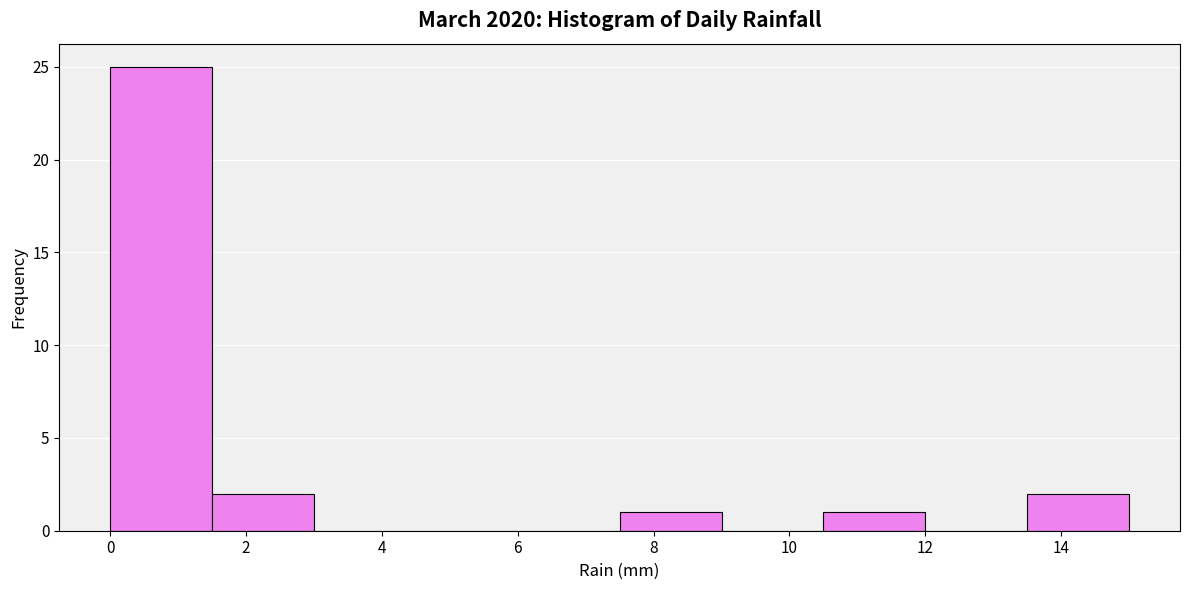

Reading left to right, list every bar in this chart as the range it spans on the x-axis followed by its height. Neither the bar edges nor the heights are printed on the chart, so give them approximately, as read against the axes.

0.0 to 1.5: 25
1.5 to 3.0: 2
3.0 to 4.5: 0
4.5 to 6.0: 0
6.0 to 7.5: 0
7.5 to 9.0: 1
9.0 to 10.5: 0
10.5 to 12.0: 1
12.0 to 13.5: 0
13.5 to 15.0: 2